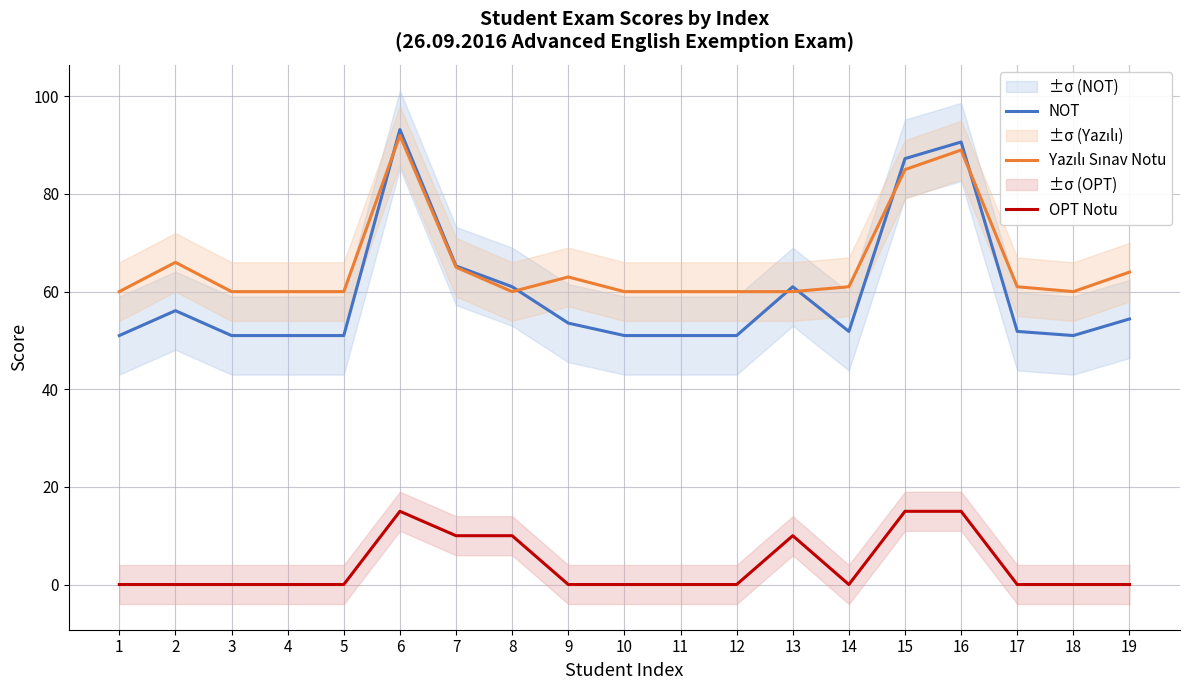

What is the sum of all NOT values?

1134.1